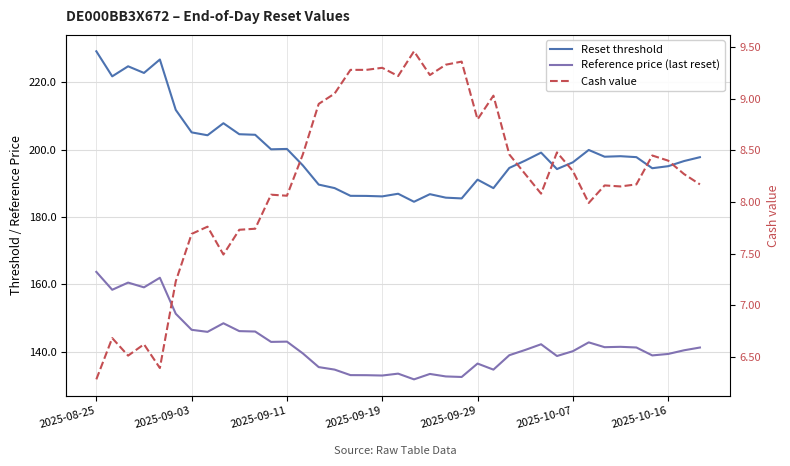

Which has a higher value, 30 or 2025-09-11?

2025-09-11